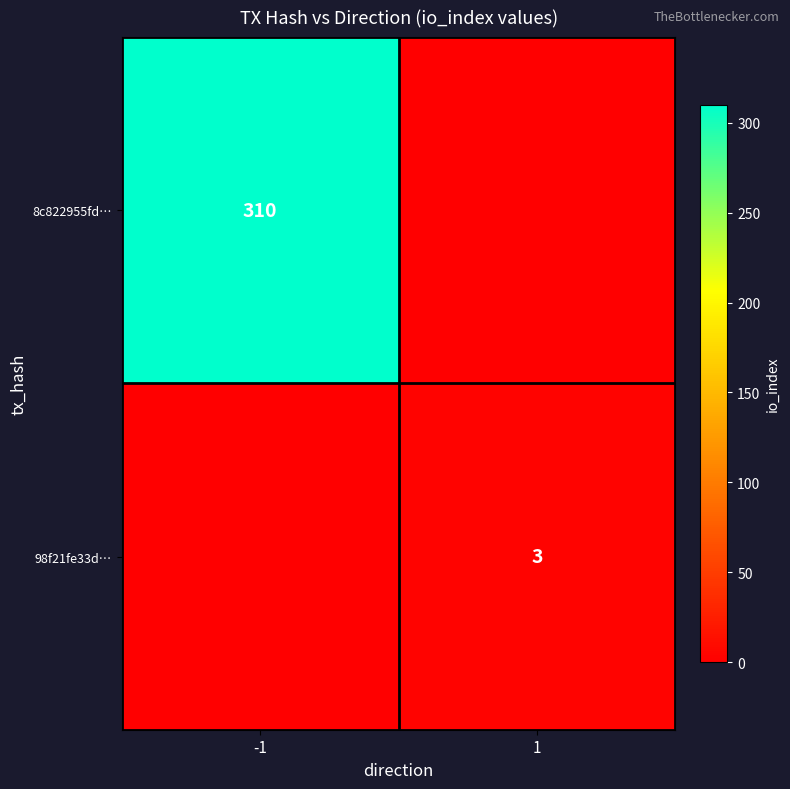

True or false: 8c822955fd… has a value of 515 at -1.

False